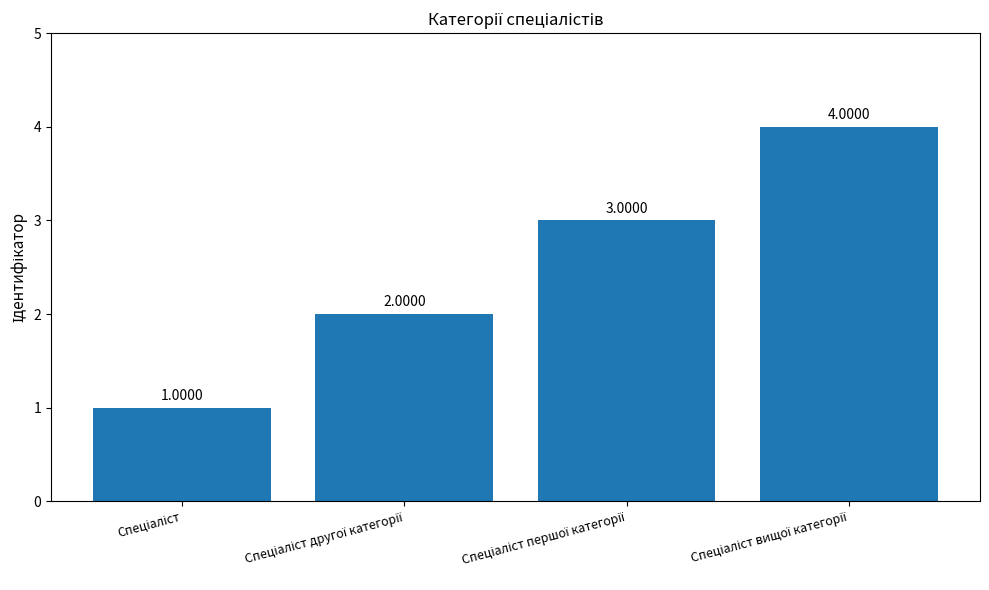

What is the sum of all values?

10